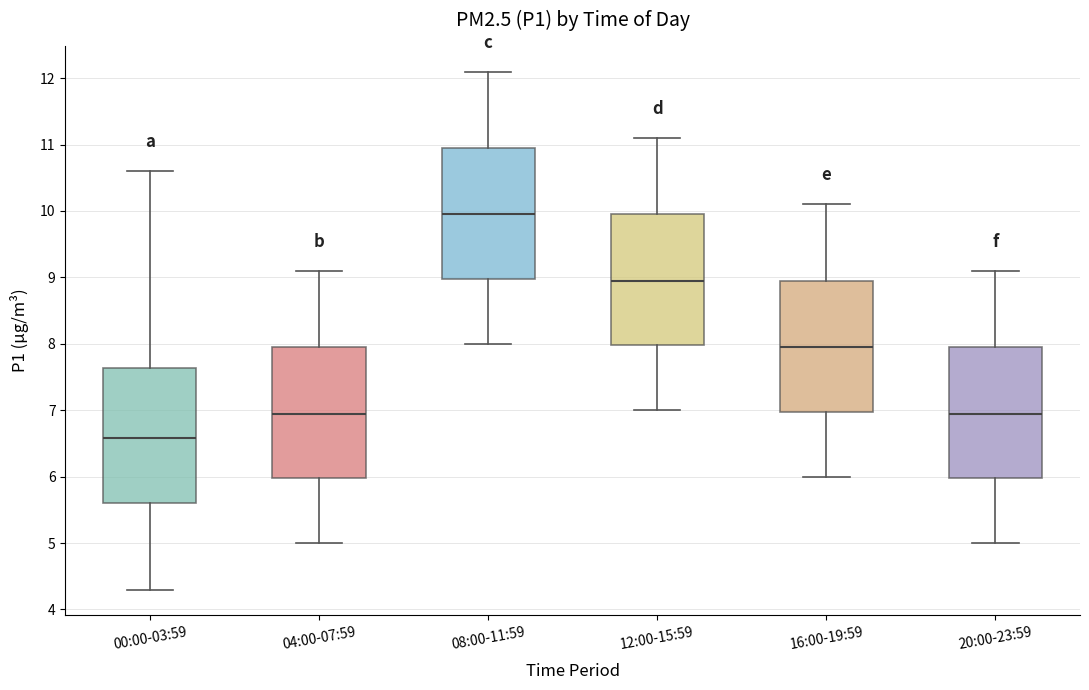

Reading left to right, read every box against the y-axis: the position of its median line, the range the box covers, and the ends of its whiskers. The values are not printed on the chart, so give them approximately, as read against the axis.

00:00-03:59: median 6.6, box 5.6 to 7.6, whiskers 4.3 to 10.6
04:00-07:59: median 7.0, box 6.0 to 8.0, whiskers 5.0 to 9.1
08:00-11:59: median 10.0, box 9.0 to 11.0, whiskers 8.0 to 12.1
12:00-15:59: median 9.0, box 8.0 to 10.0, whiskers 7.0 to 11.1
16:00-19:59: median 8.0, box 7.0 to 9.0, whiskers 6.0 to 10.1
20:00-23:59: median 7.0, box 6.0 to 8.0, whiskers 5.0 to 9.1